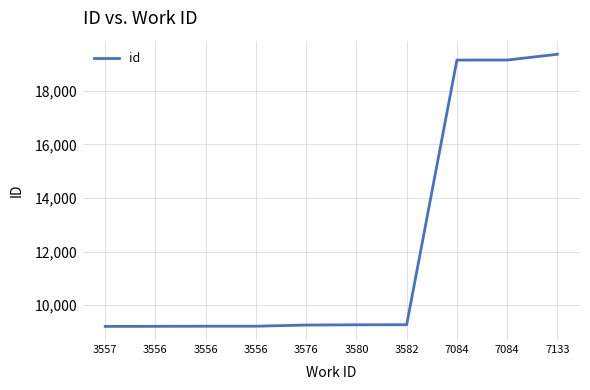

What is the sum of all values?

122273